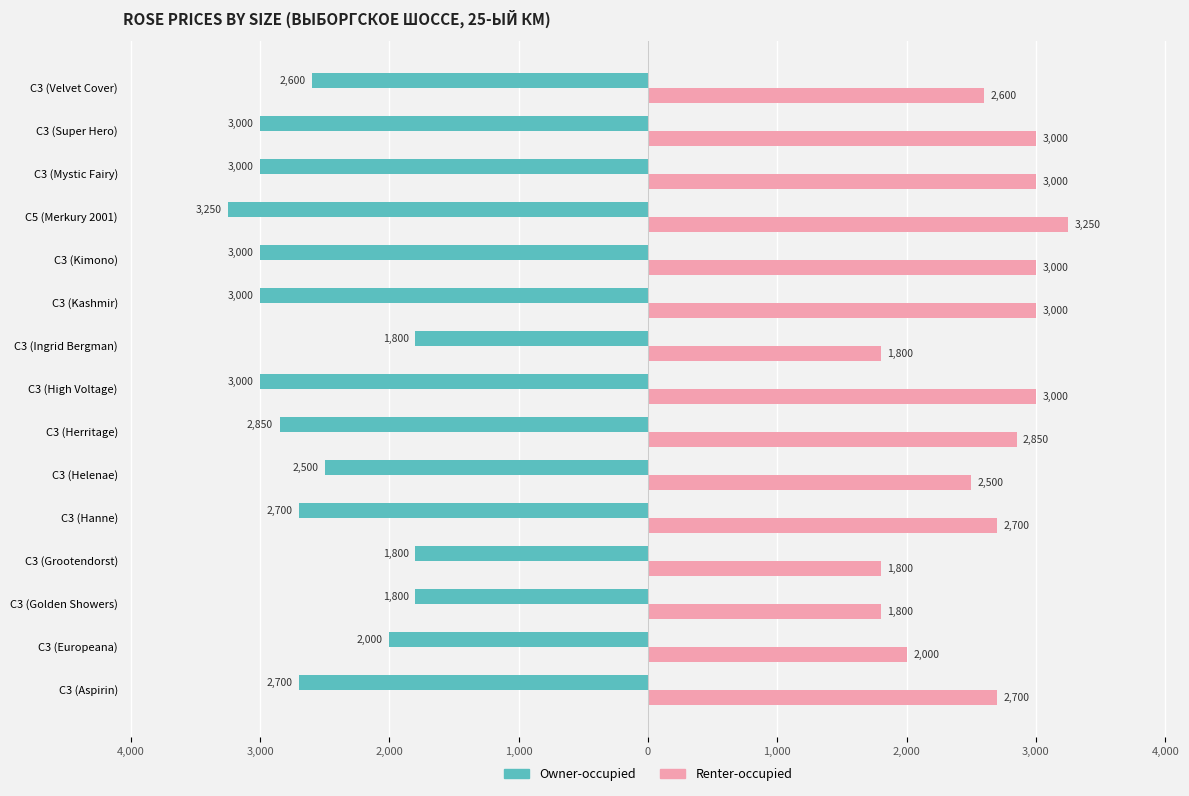

What are all the series names shown in the legend?

Owner-occupied, Renter-occupied